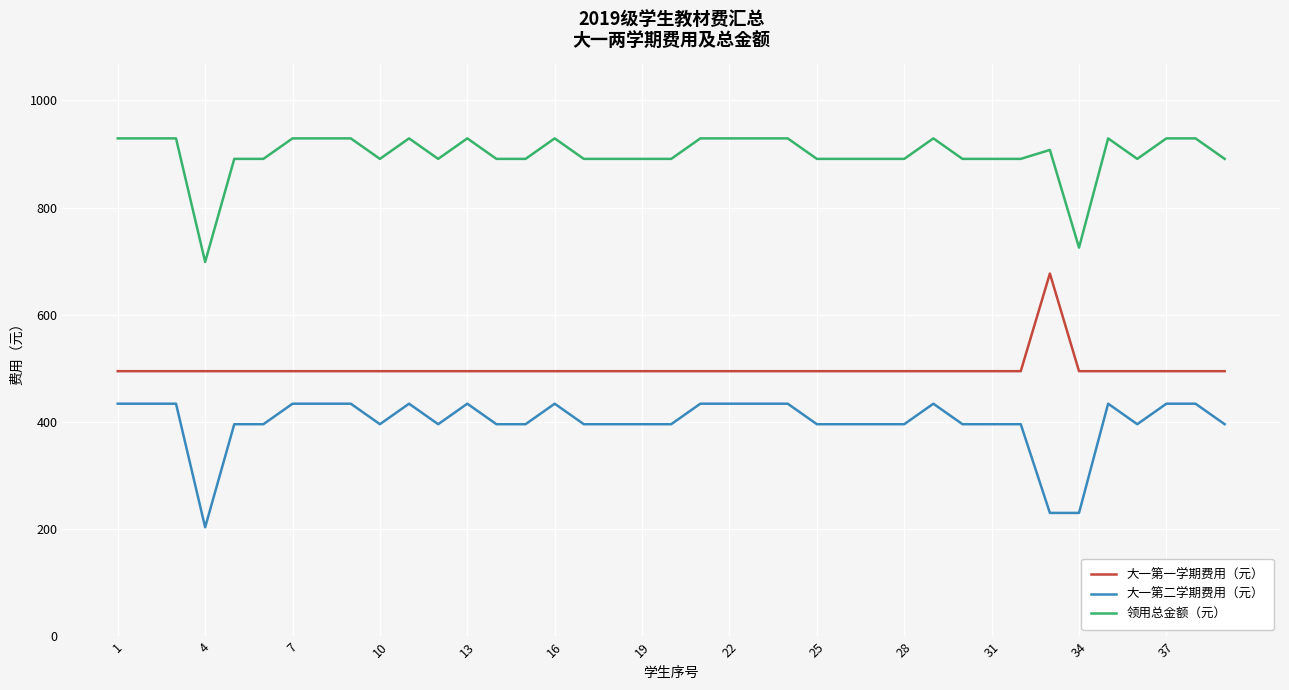

Rank the series by their average value, from lowest to highest.

大一第二学期费用（元）, 大一第一学期费用（元）, 领用总金额（元）